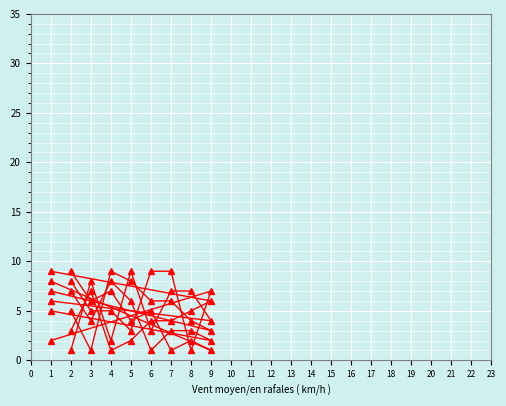

How many distinct data groups are displayed?

6